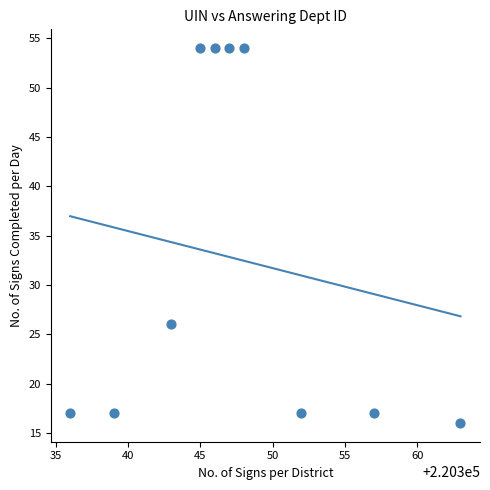

What Y value in the scatter plot is closest to 35?

26